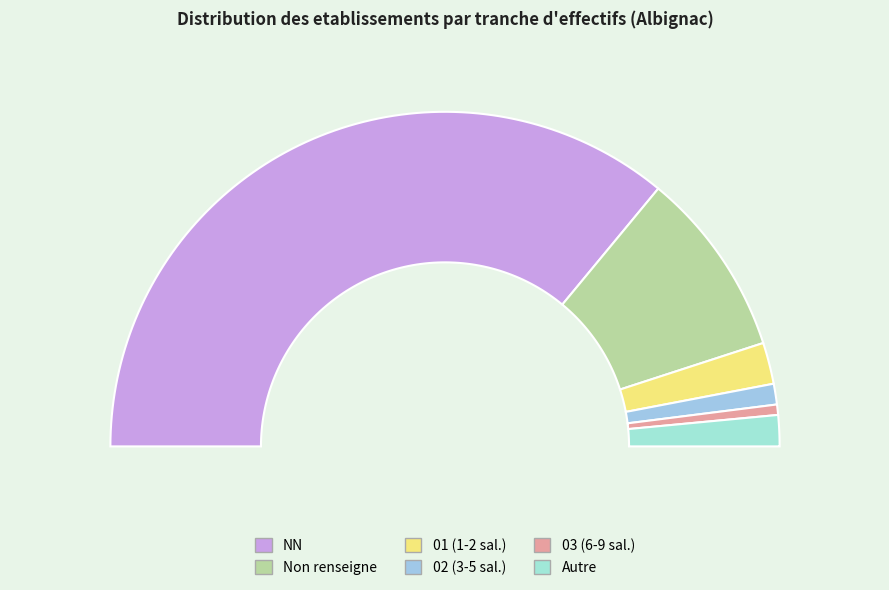

What percentage do 01 and 02 together represent?

6.0%